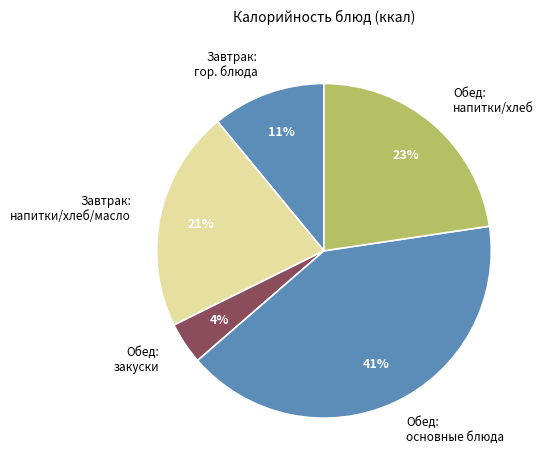

What percentage is the Обед: основные блюда slice, to the nearest percent?

41%